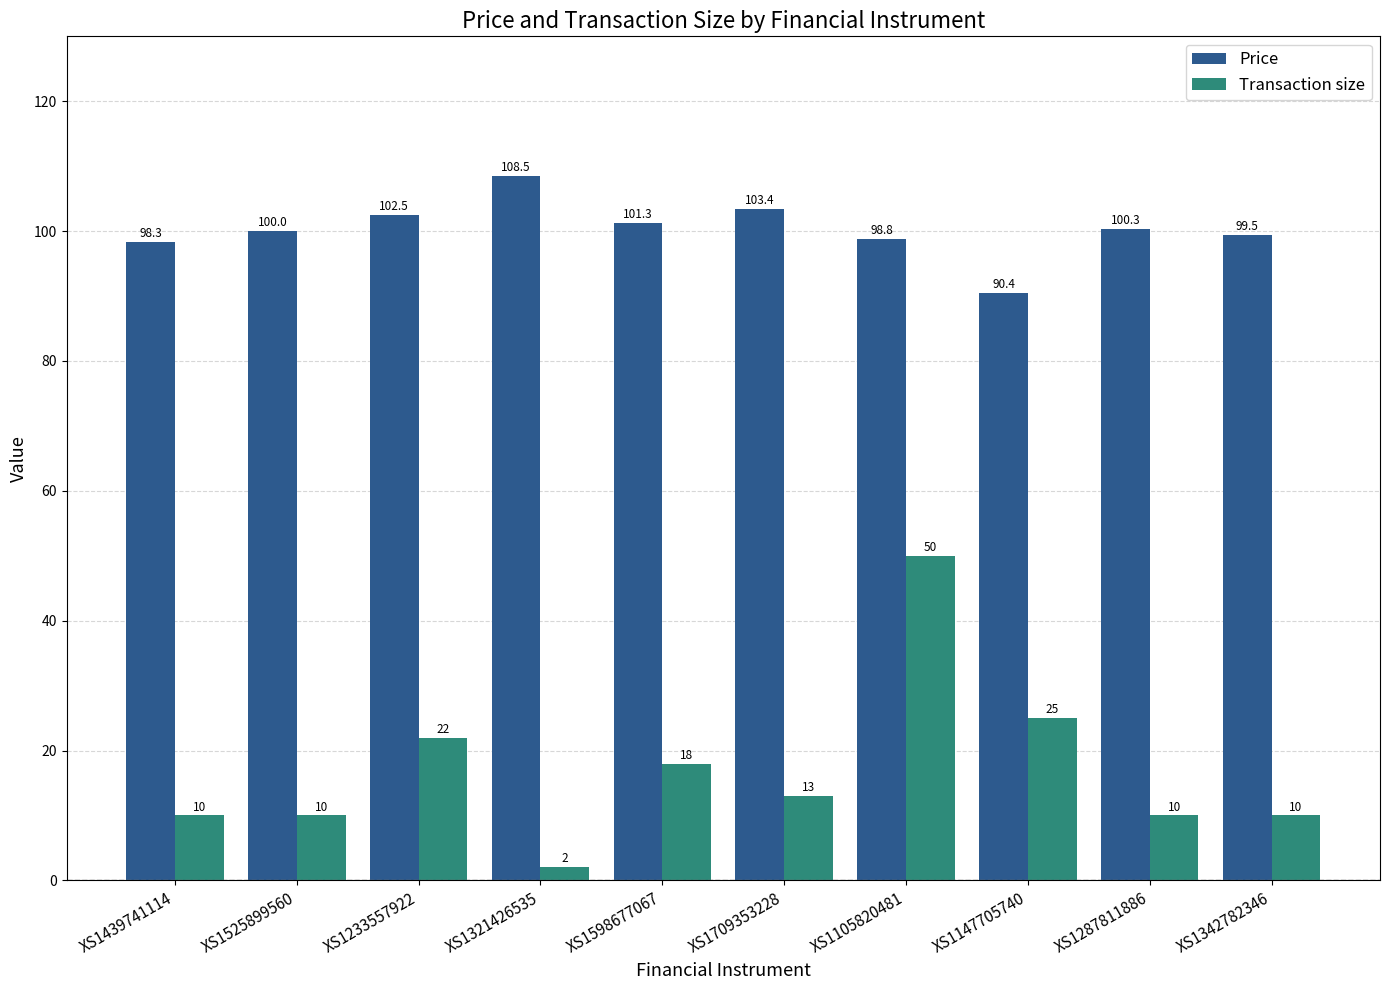

What is the difference between the Price values at XS1287811886 and XS1147705740?

9.9